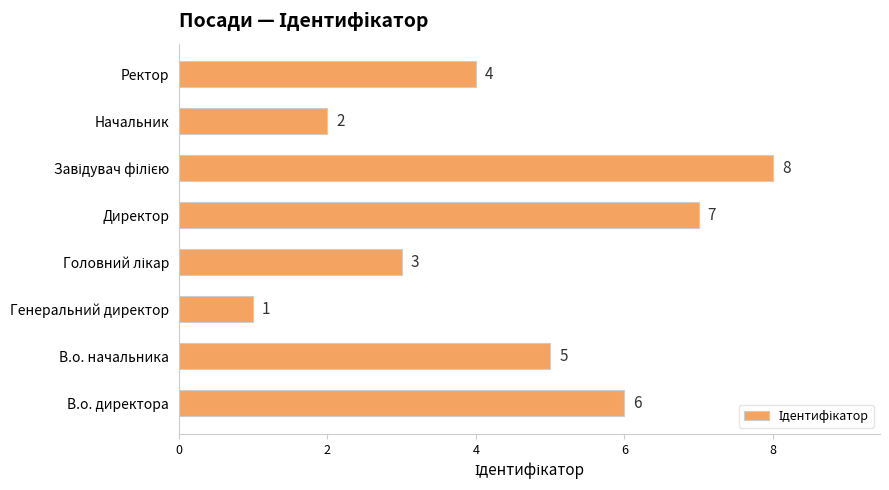

At which label is the value closest to 4?

Ректор